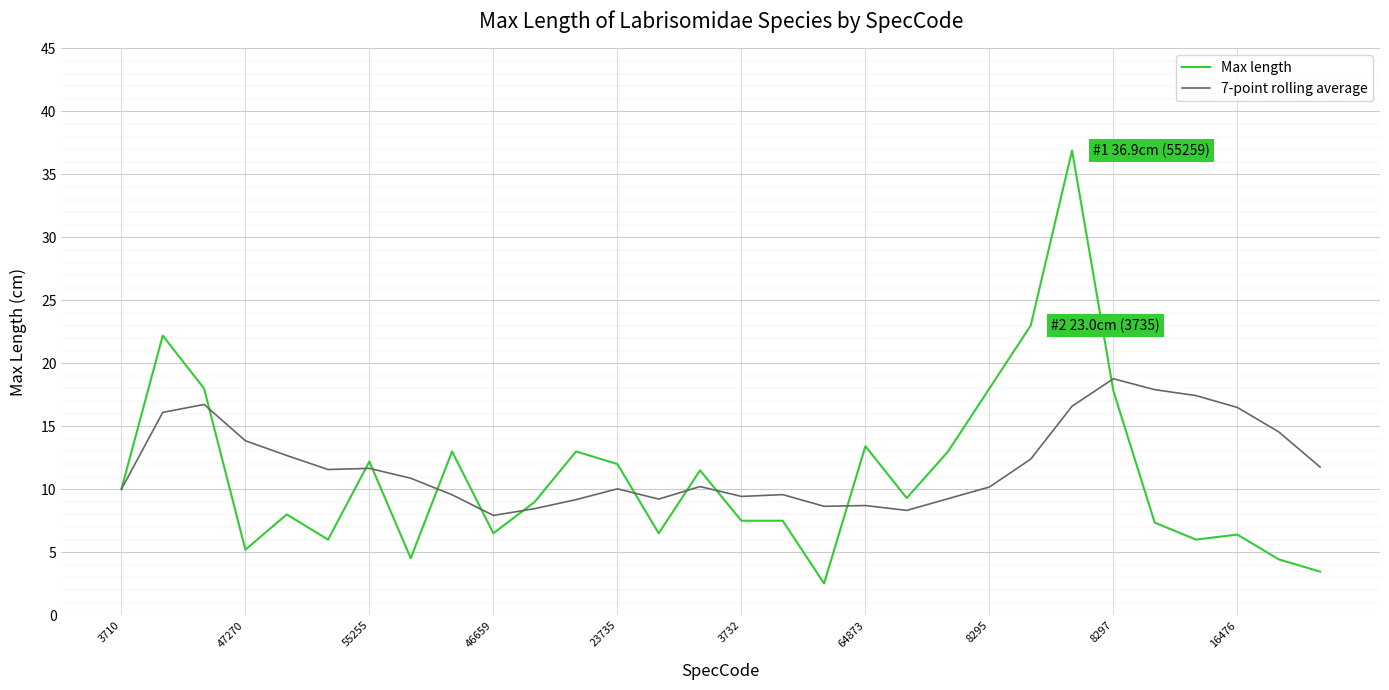

Which series has the largest range (max minus min)?

Max length